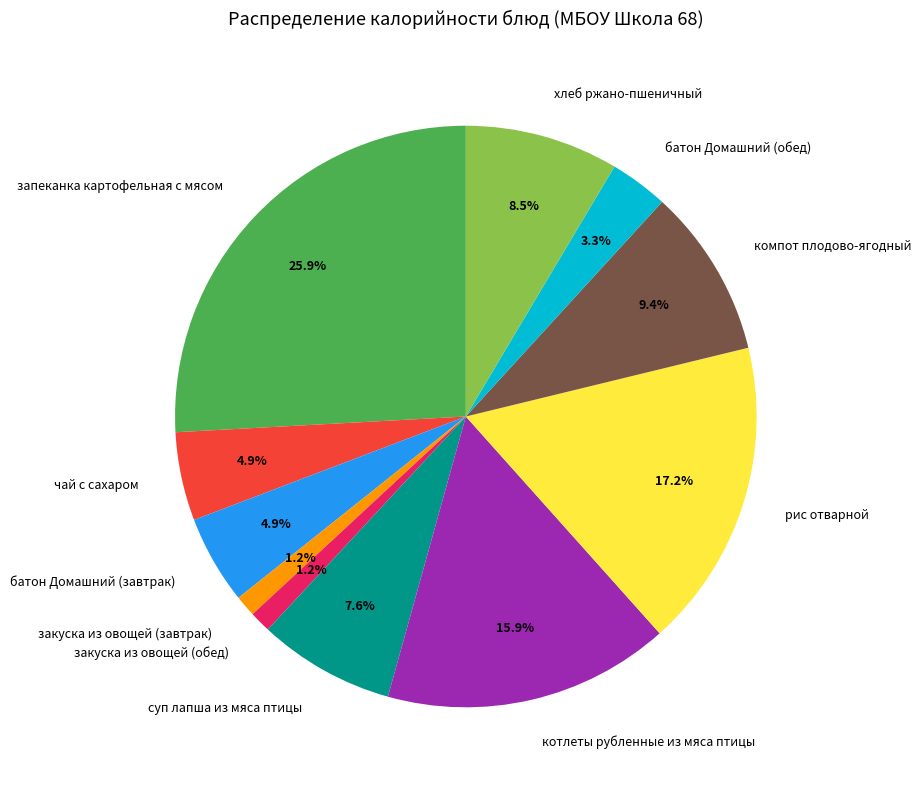

What percentage is the рис отварной slice, to the nearest percent?

17%